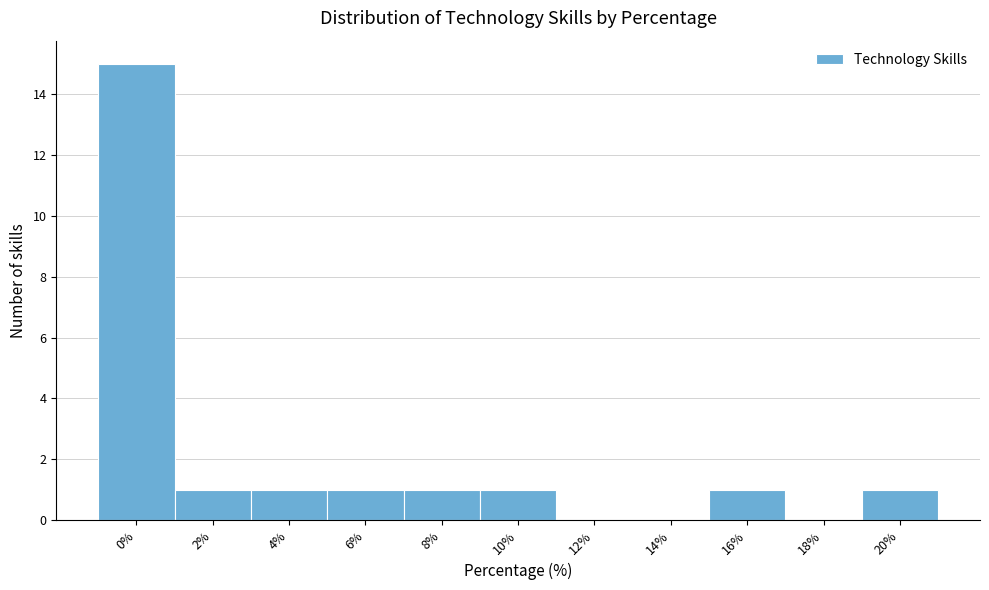

Reading left to right, extract all data points from this chart.

0%=15	2%=1	4%=1	6%=1	8%=1	10%=1	12%=0	14%=0	16%=1	18%=0	20%=1